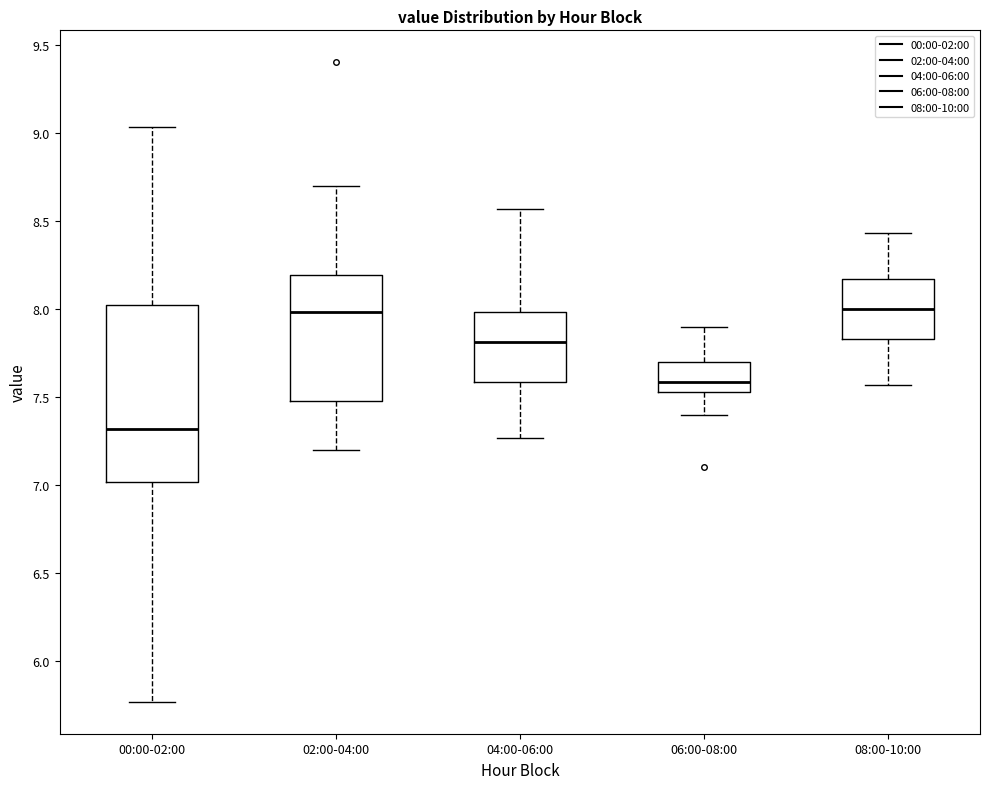

Which box has the lowest median line?

00:00-02:00